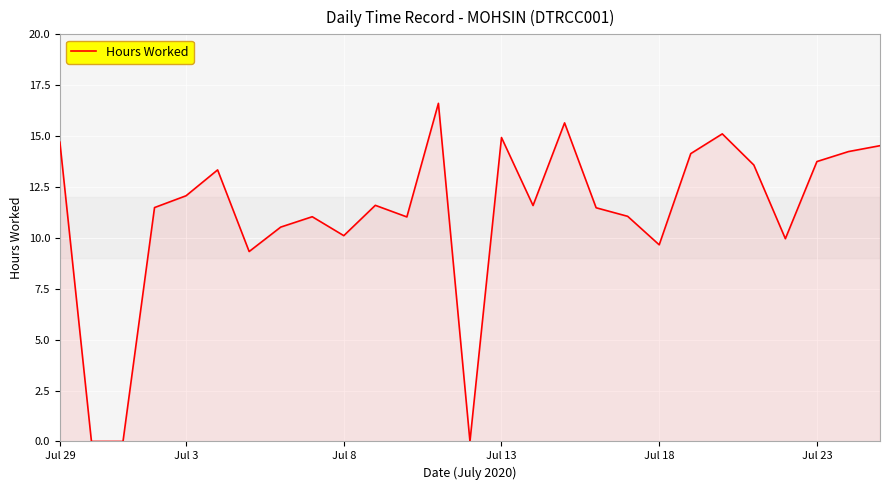

What is the greatest value displayed?

16.6